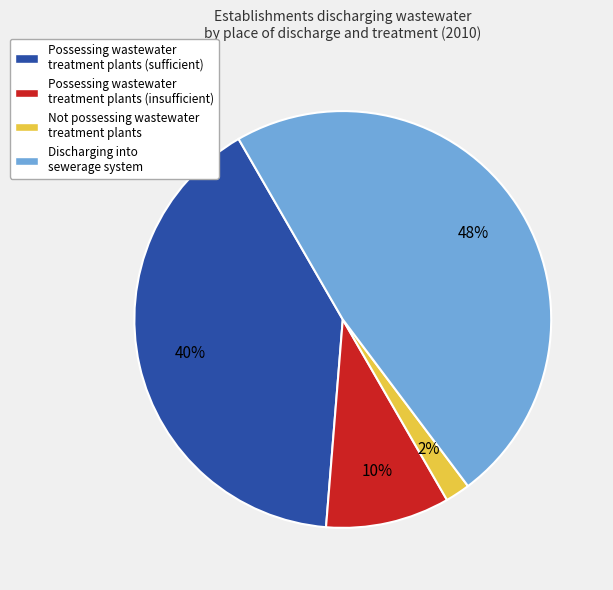

Which has a higher value, Possessing wastewater treatment plants (insufficient) or Discharging into sewerage system?

Discharging into sewerage system